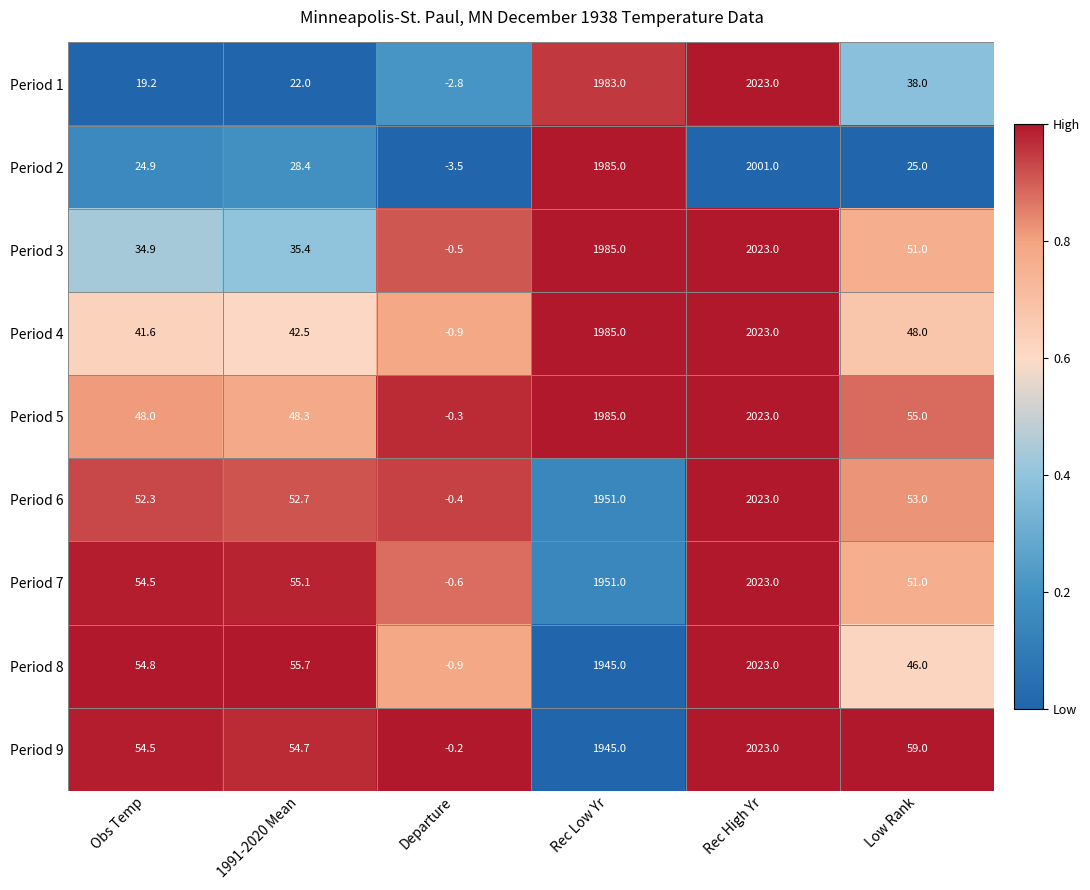

How many data points does each series have?

6